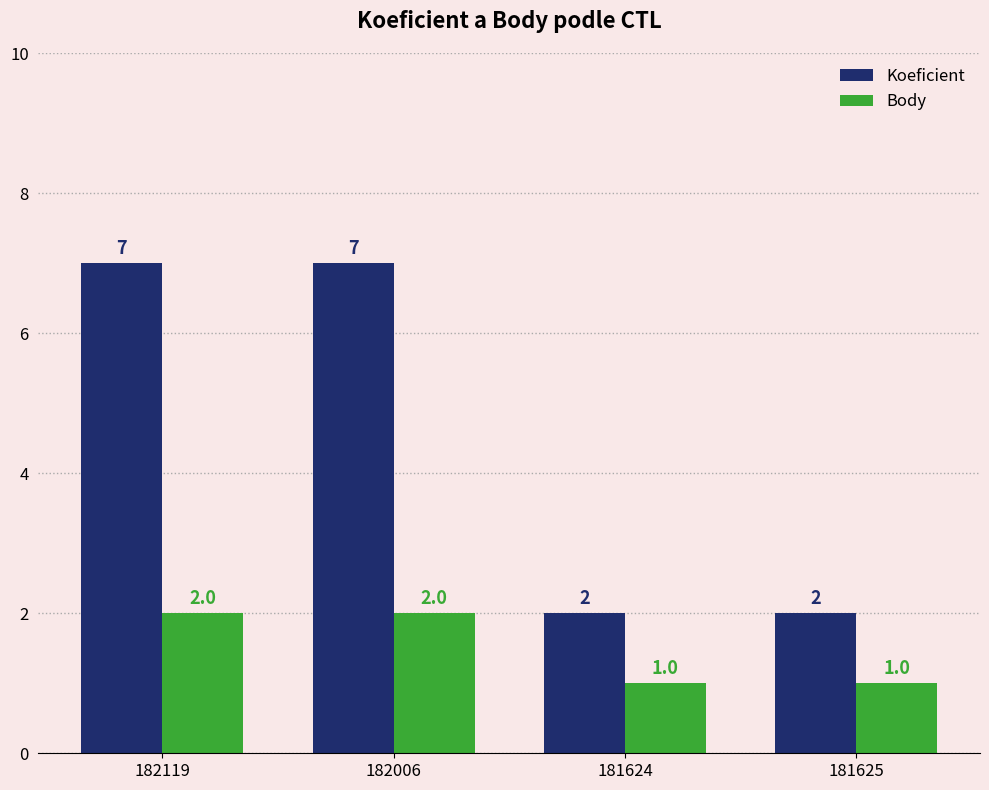

What position from the left is 182006?

2